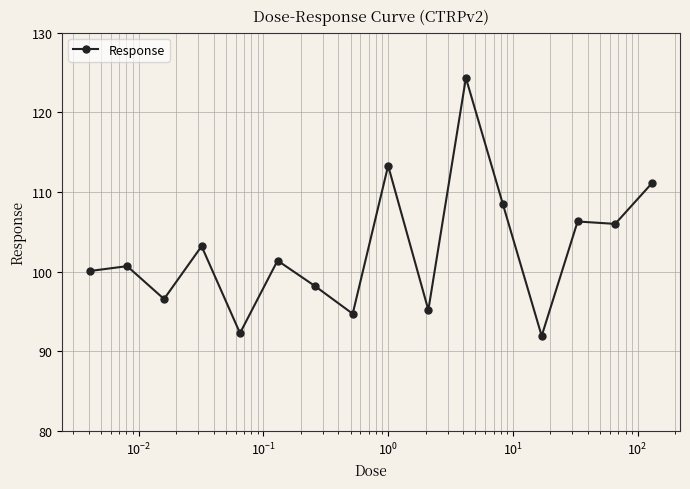

What is the value of the 4th point from the left?

103.2